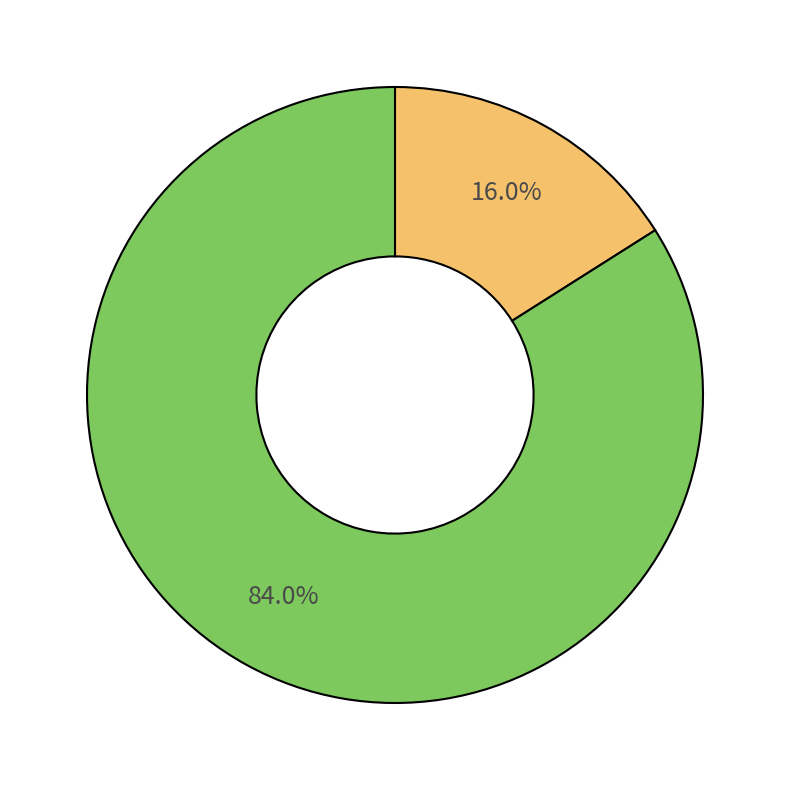

Does any single category account for the majority?

Yes